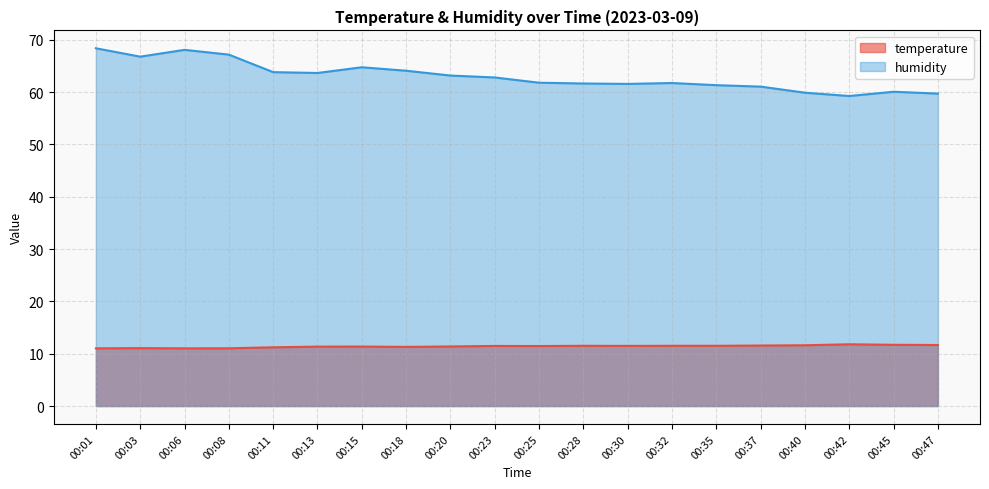

What is the smallest value displayed?

11.0